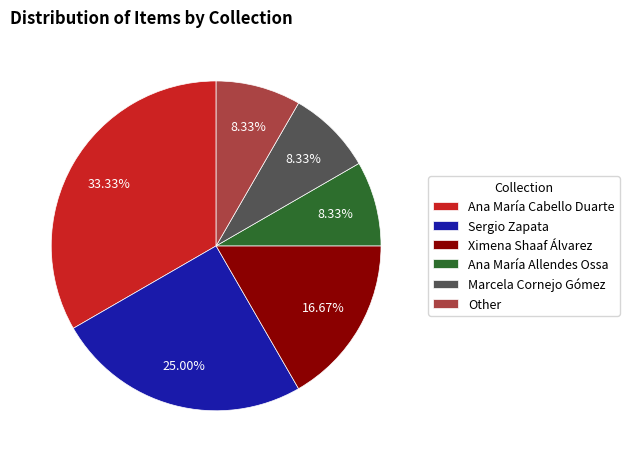

What is the largest slice in the pie chart?

Ana María Cabello Duarte